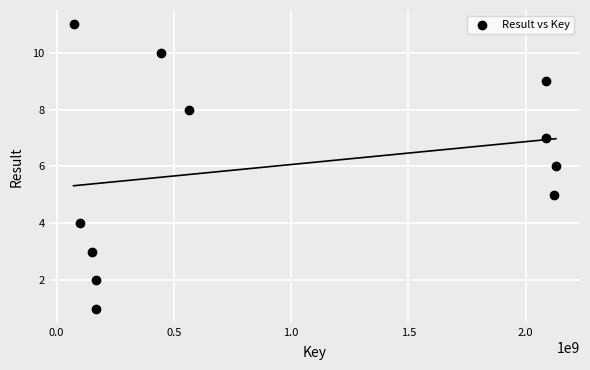

What is the average X value?

918242720